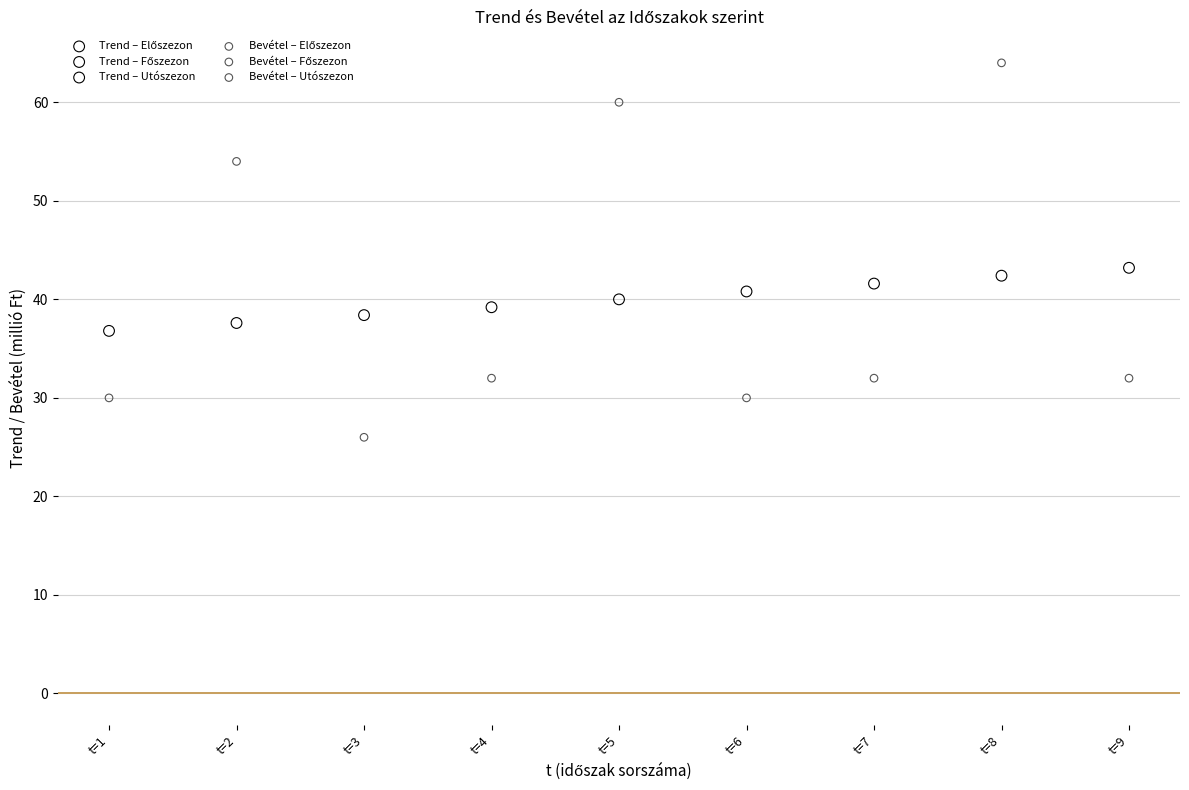

Which series contains the lowest Y value?

Bevétel – Utószezon